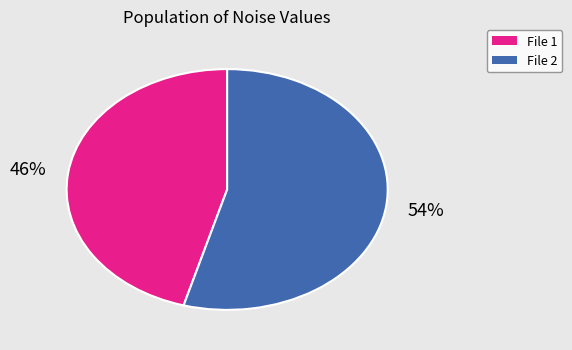

Count the number of slices in the pie.

2